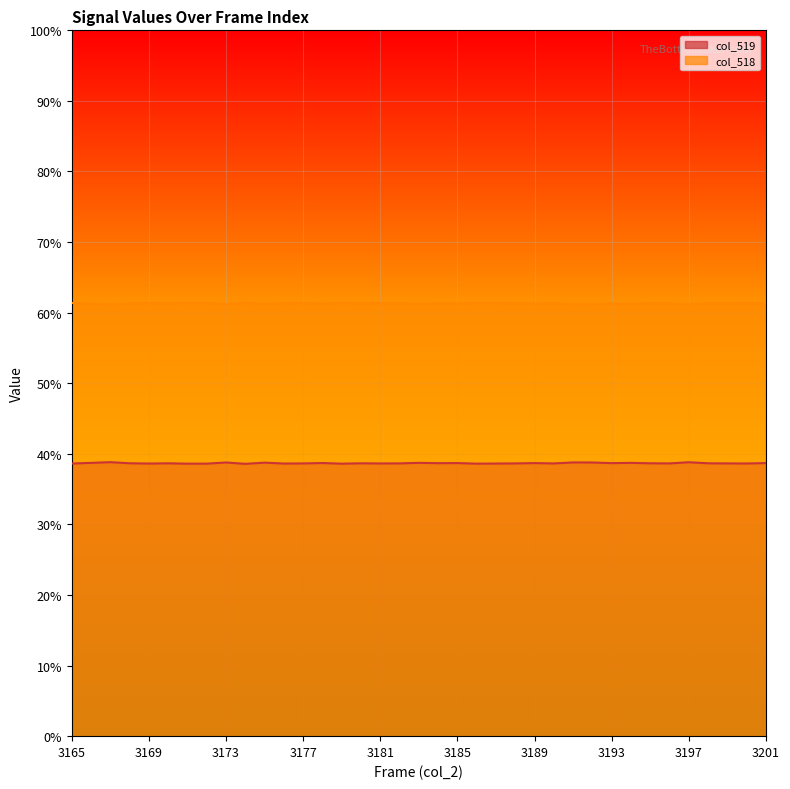

Where is the first local minimum for col_519?

3169